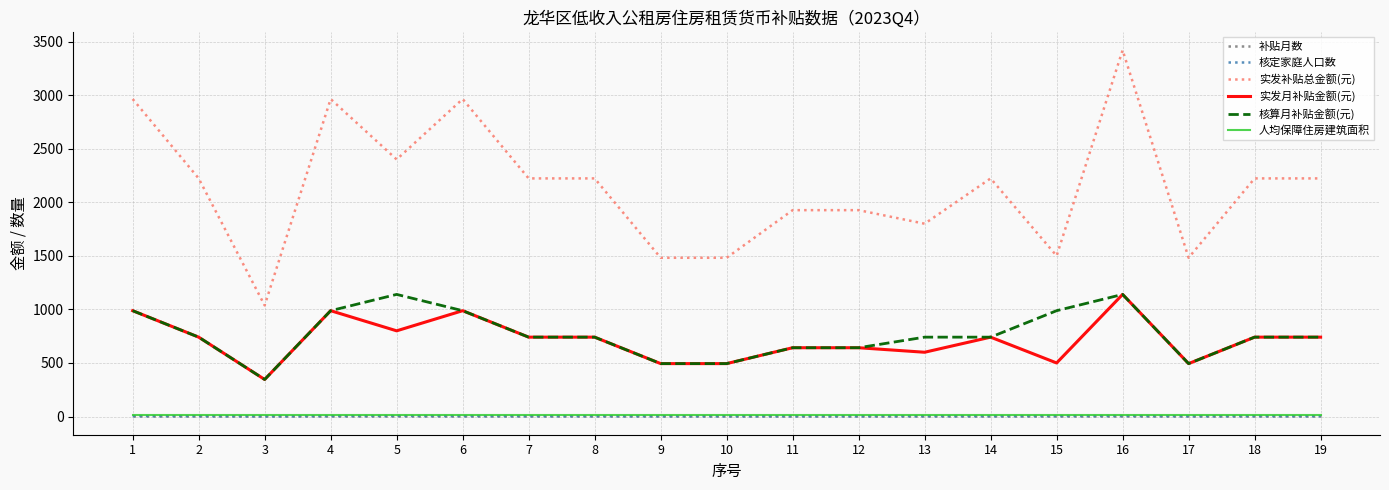

True or false: 人均保障住房建筑面积 and 实发月补贴金额(元) intersect in this chart.

False